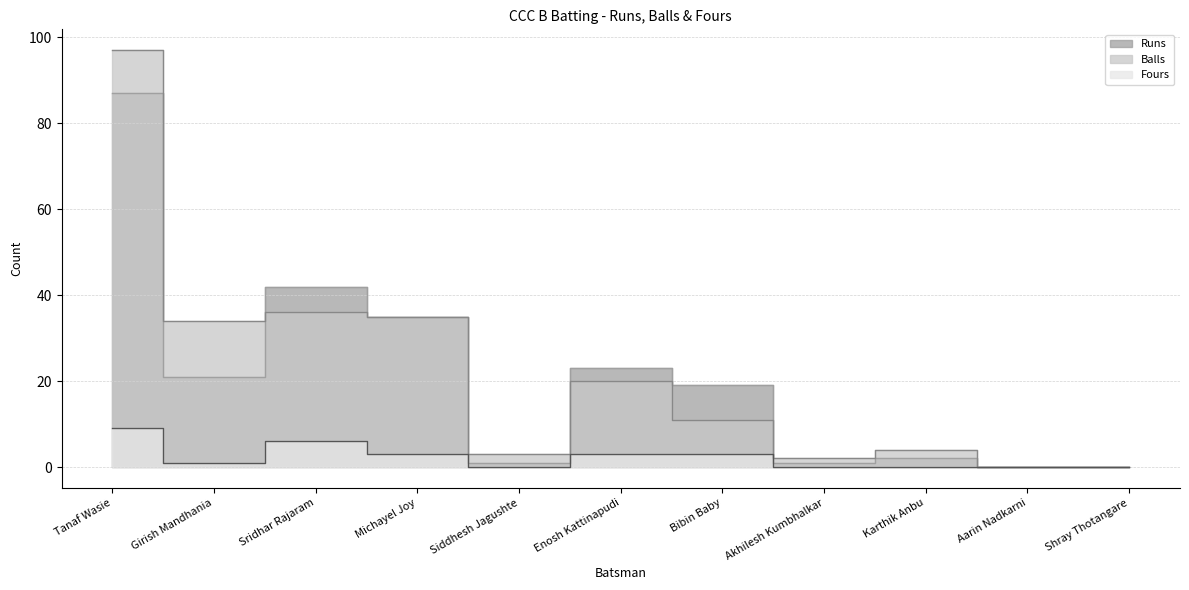

The value of Runs at Karthik Anbu is 2. True or false?

True